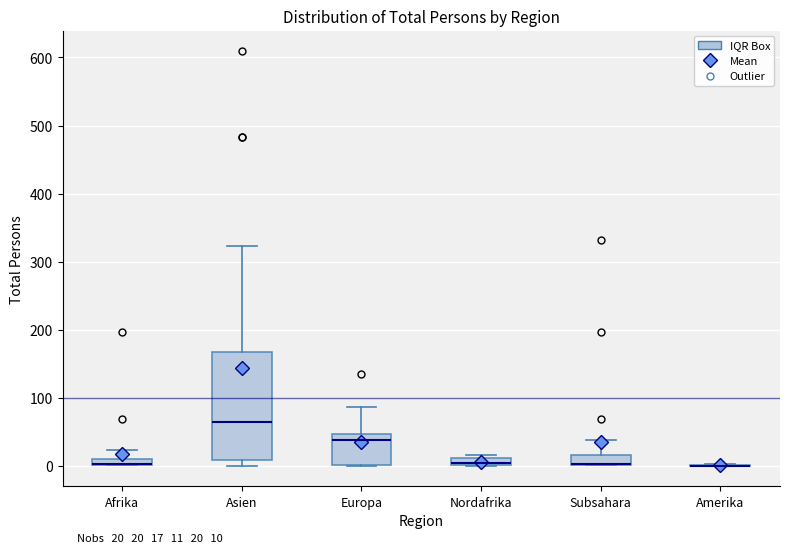

Which box is the tallest, from its lower edge to its upper edge?

Asien